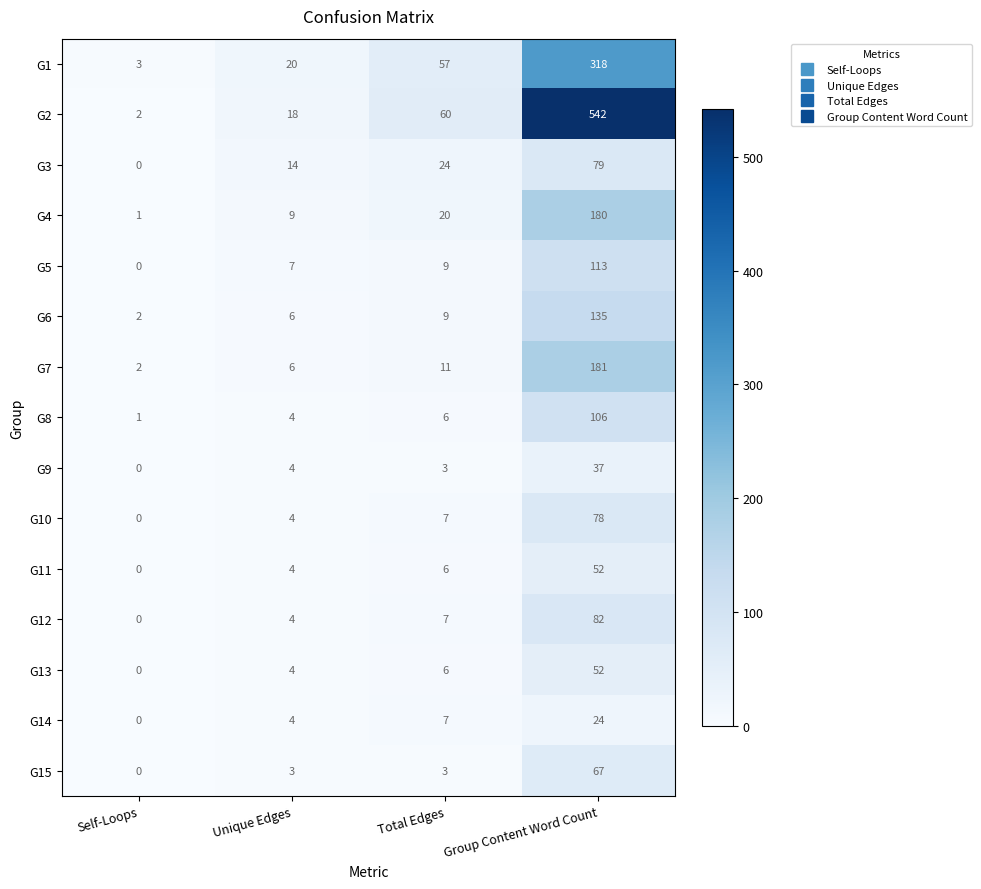

At how many categories does at least one series exceed 96?

1